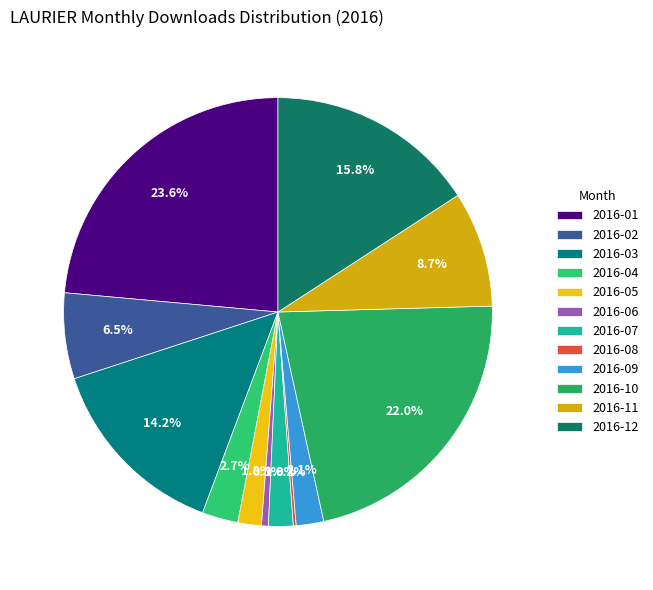

To the nearest percent, what is the average slice percentage?

8%